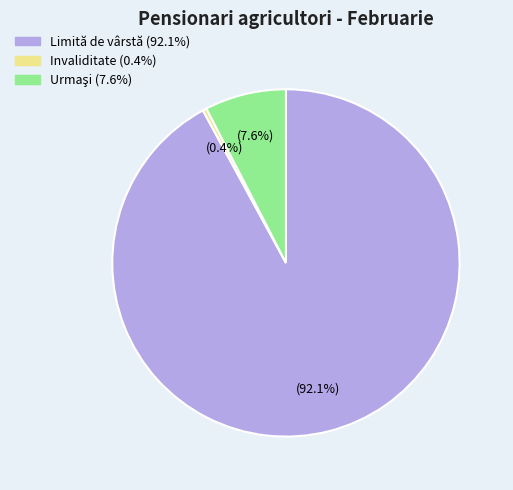

Which has a higher value, Limită de vârstă or Invaliditate?

Limită de vârstă